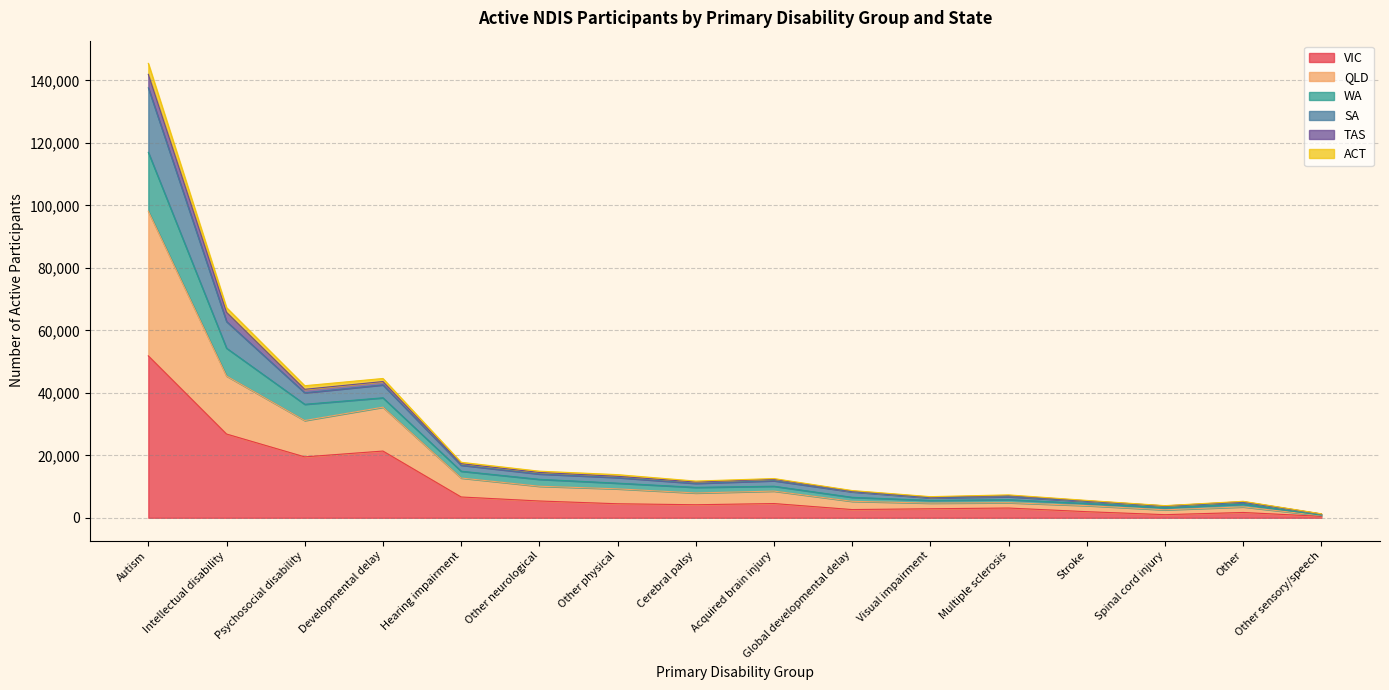

What is the label of the 1st point from the right?

Other sensory/speech